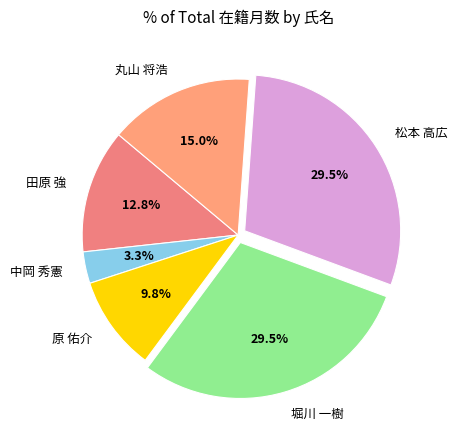

Is there any slice that represents more than half of the pie?

No